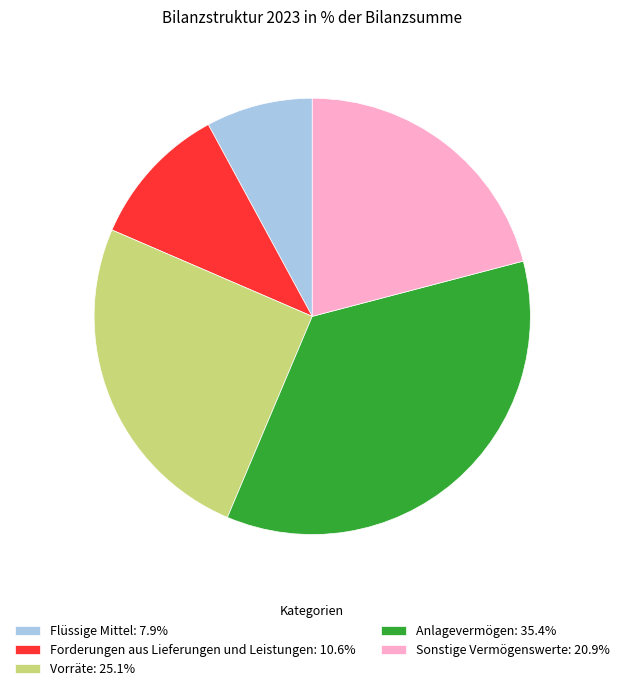

Do Anlagevermögen: 35.4% and Flüssige Mittel: 7.9% together represent more than half of the pie?

No